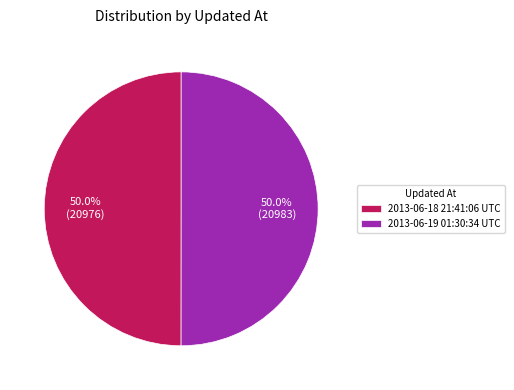

What portion of the pie excludes 2013-06-19 01:30:34 UTC?

50.0%